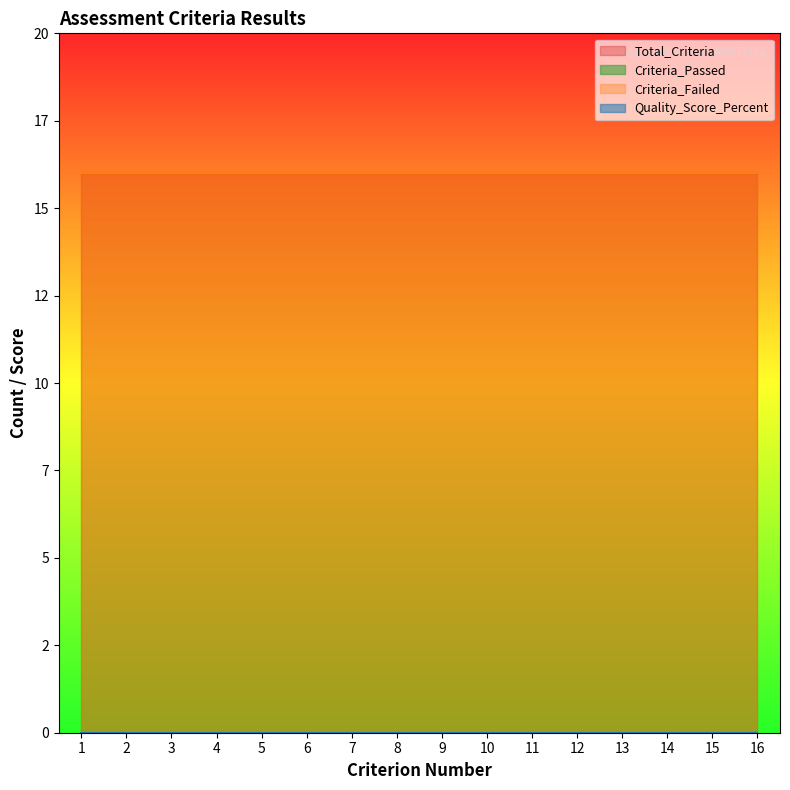

What is the total value across all series at 10?

32